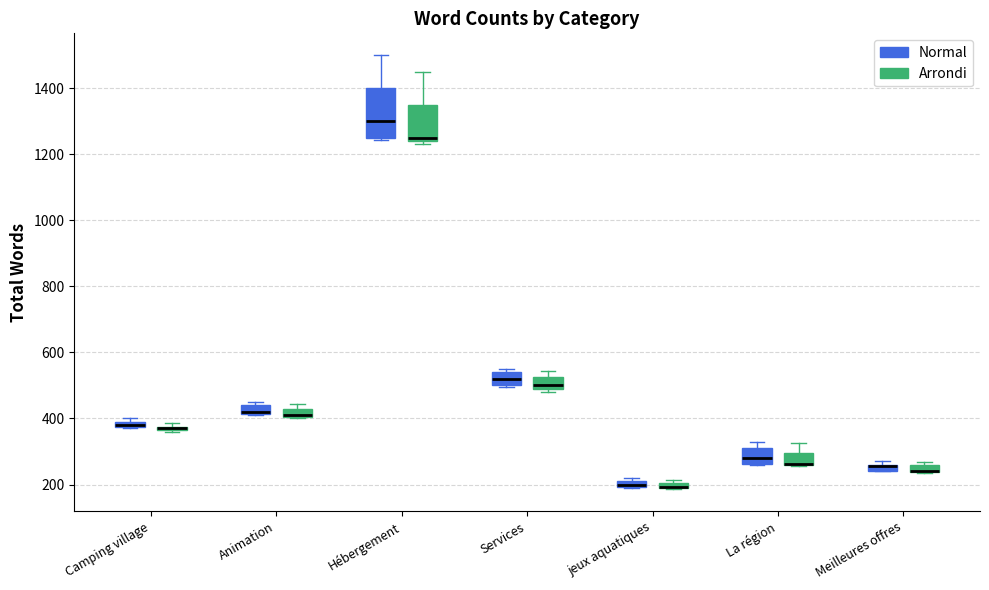

Comparing the boxes themselves (not the whiskers), which one is the tallest?

Hébergement (Normal)